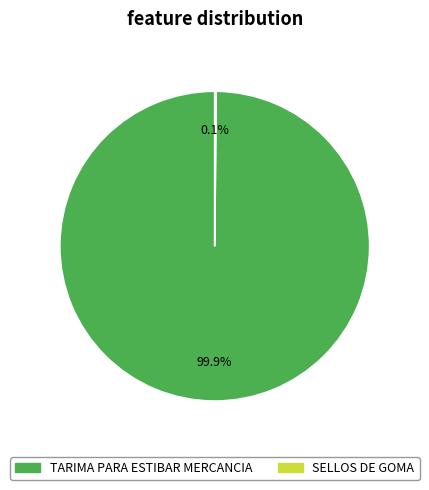

Does TARIMA PARA ESTIBAR MERCANCIA account for over 50% of the chart?

Yes